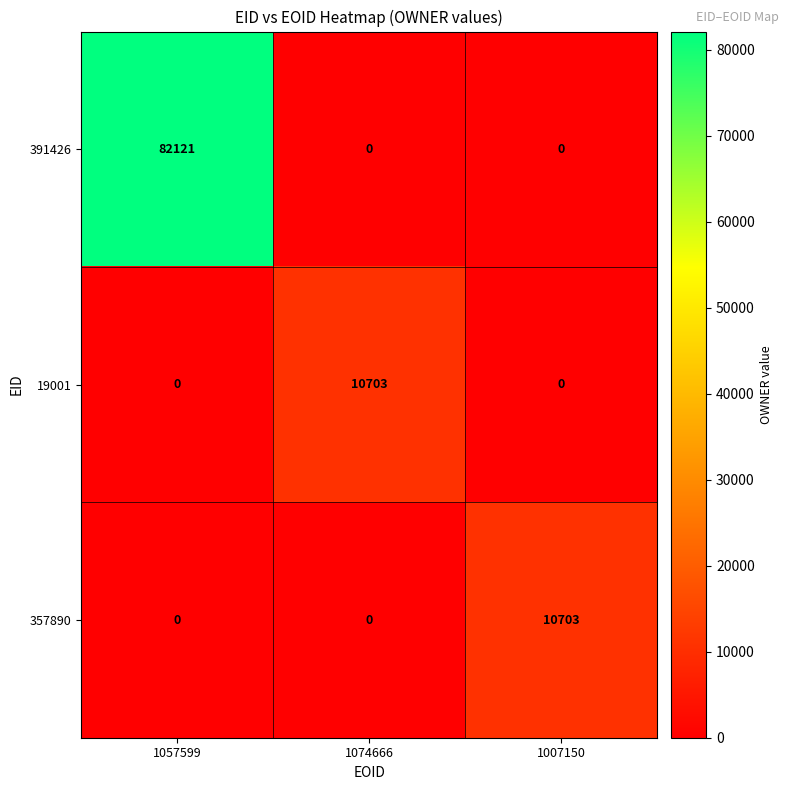

True or false: 357890 has a value of 0 at 1074666.

True